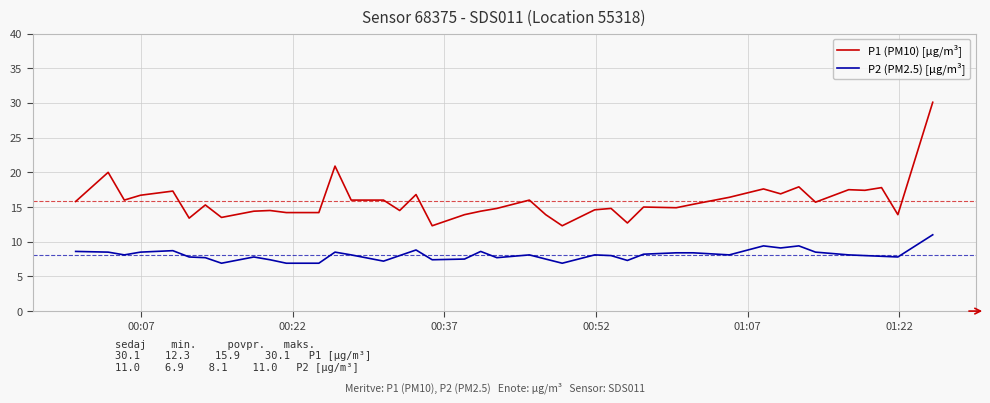

Which series has the widest spread of values?

P1 (PM10) [µg/m³]